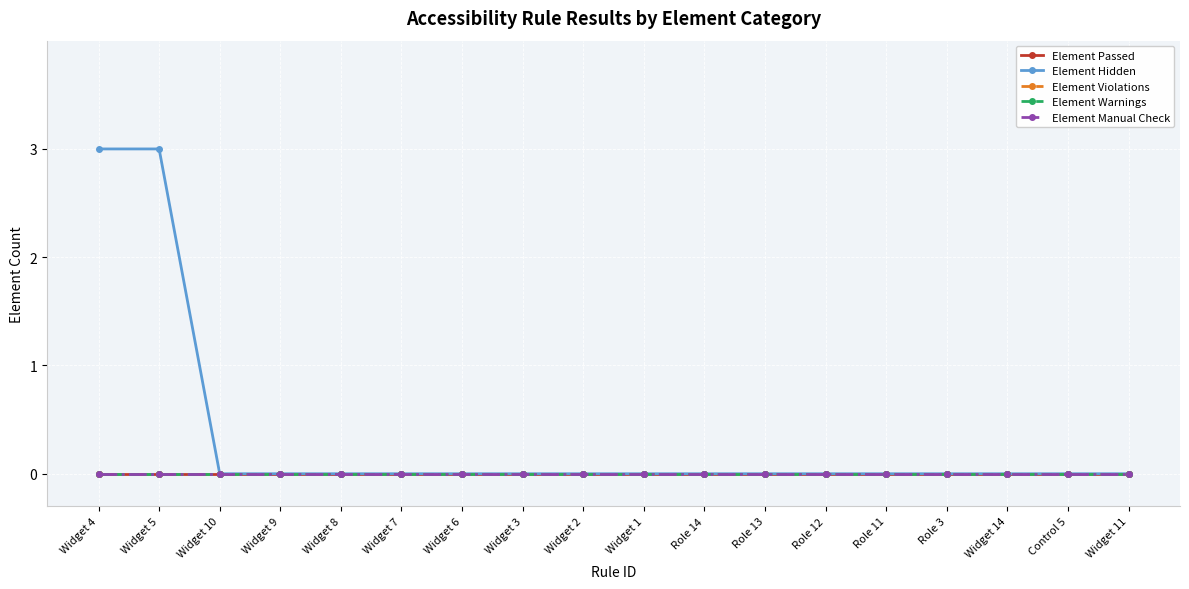

Does the chart have visible grid lines?

Yes